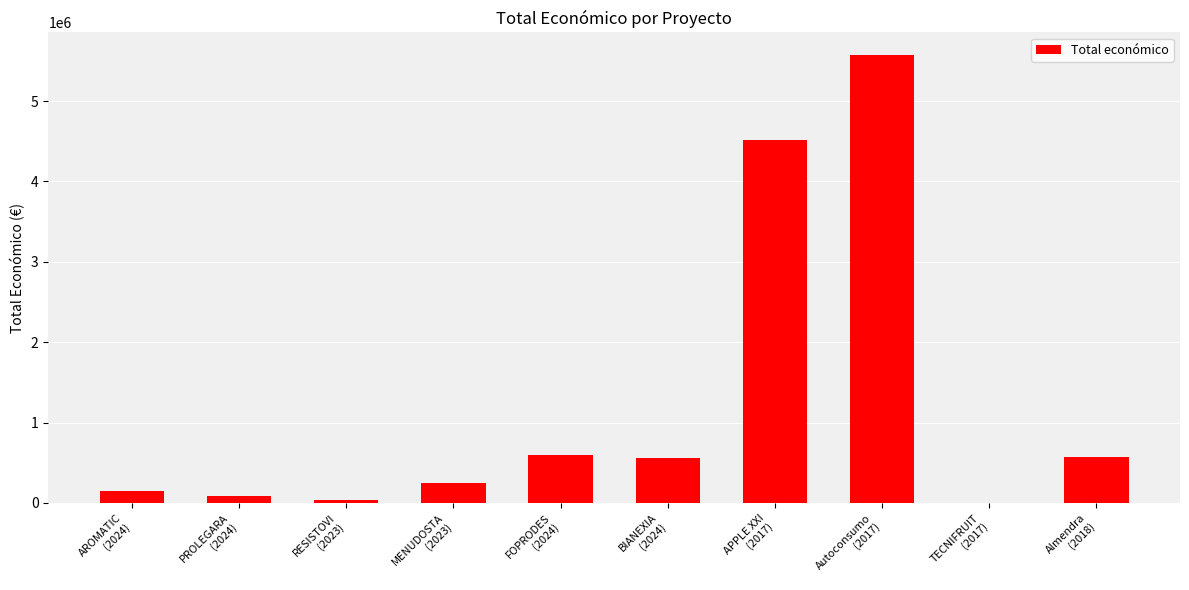

What is the sum of all values?

12350020